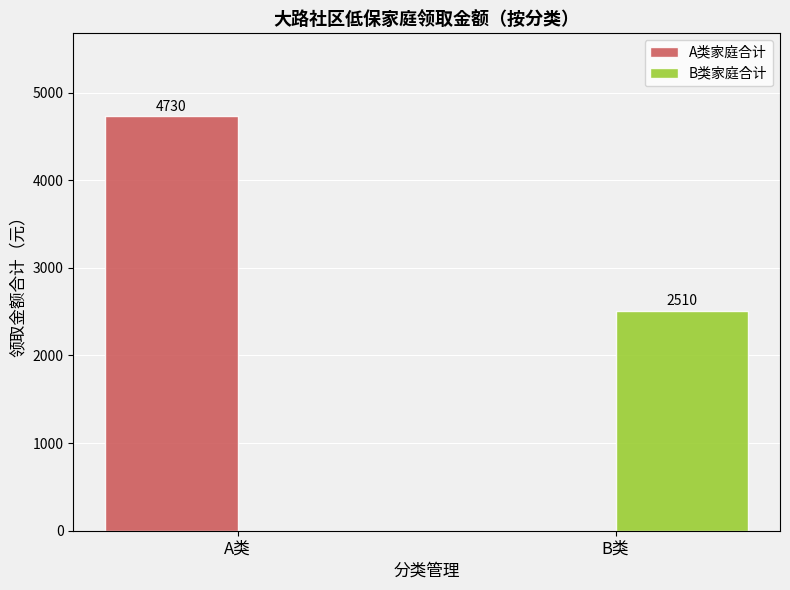

What is the sum of the A类家庭合计 values at A类 and B类?

4730